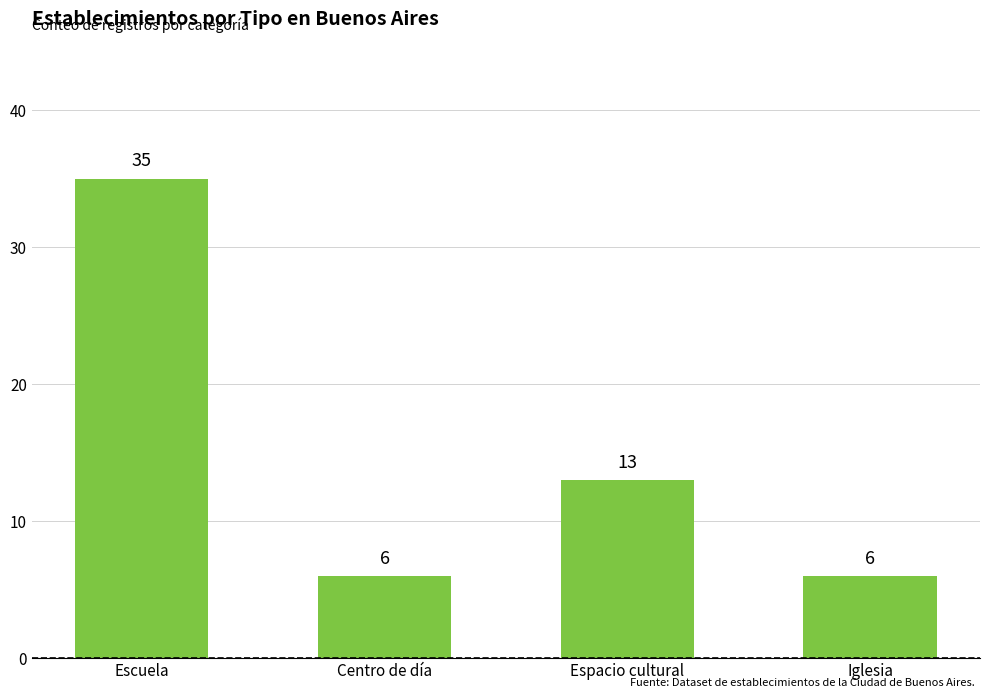

What is the difference between the second highest and second lowest values?

7